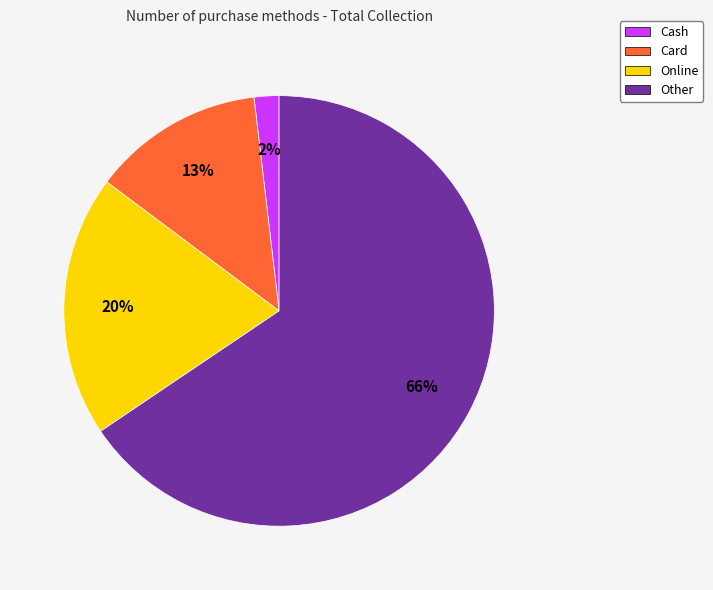

What is the smallest slice in the pie chart?

Cash